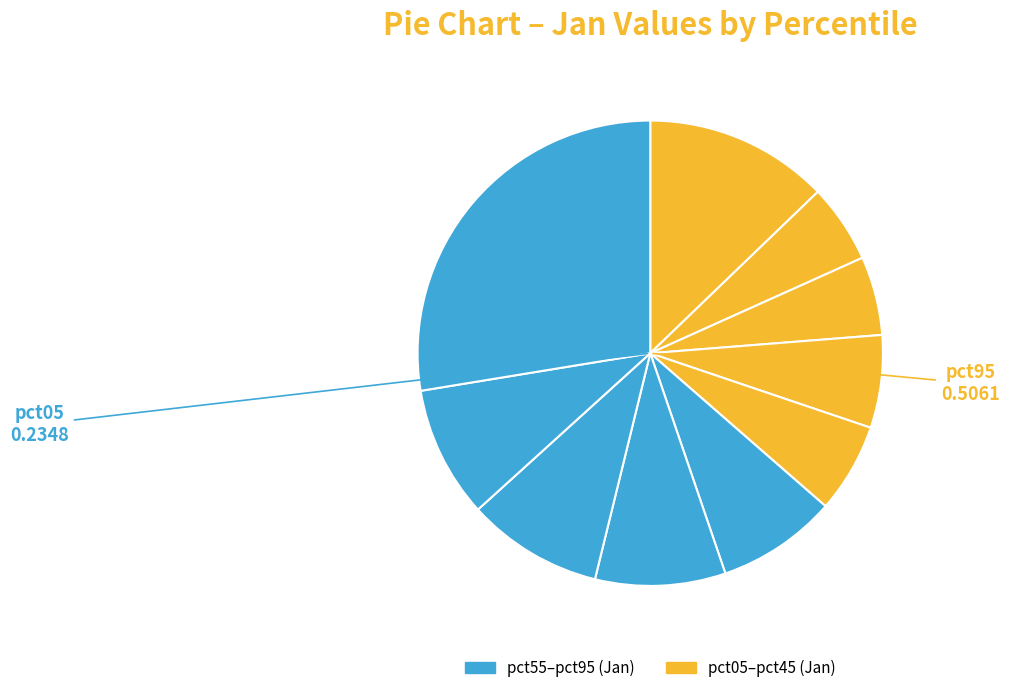

How many segments does this pie chart have?

10